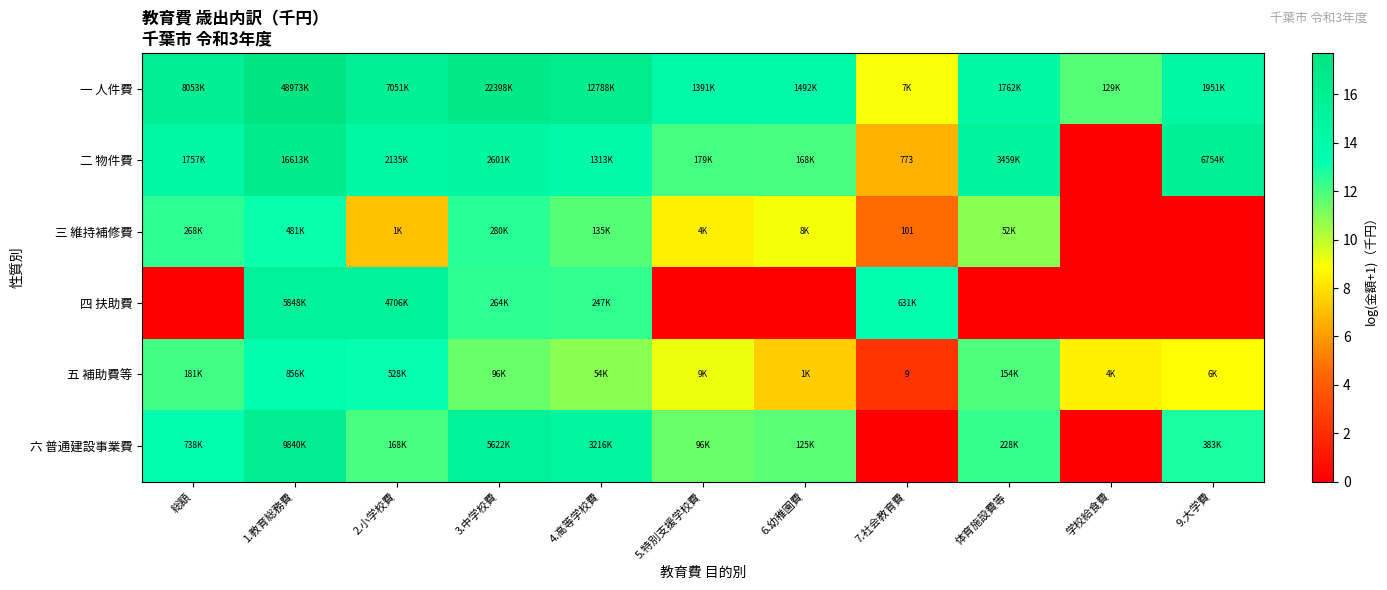

Which series has the widest spread of values?

二 物件費